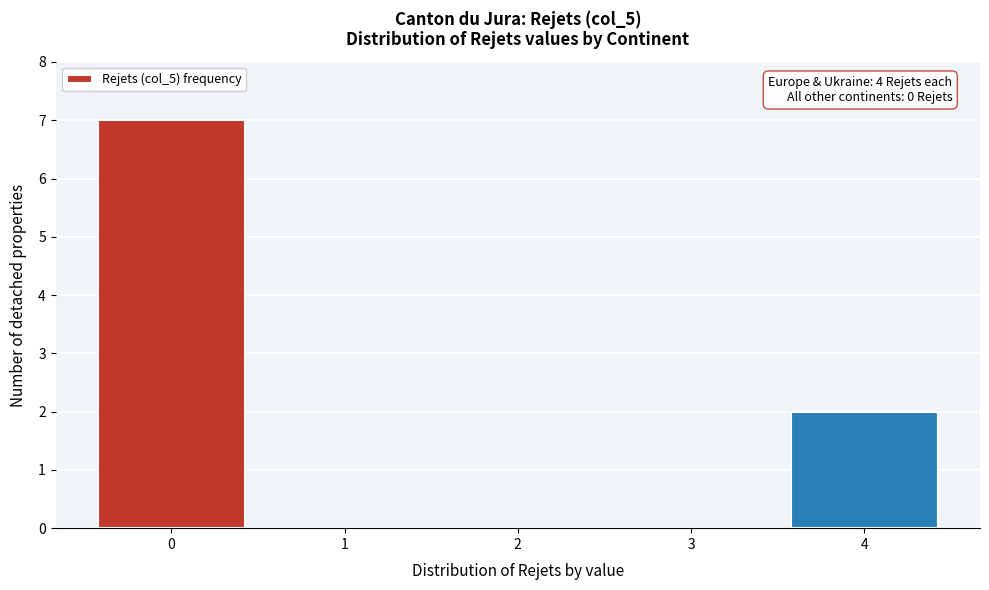

Reading right to left, transcribe all the data shown in this chart.

4=2	3=0	2=0	1=0	0=7